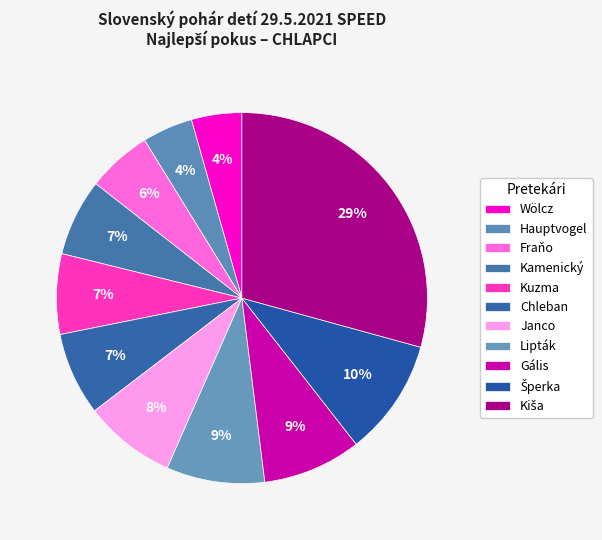

How many segments does this pie chart have?

11